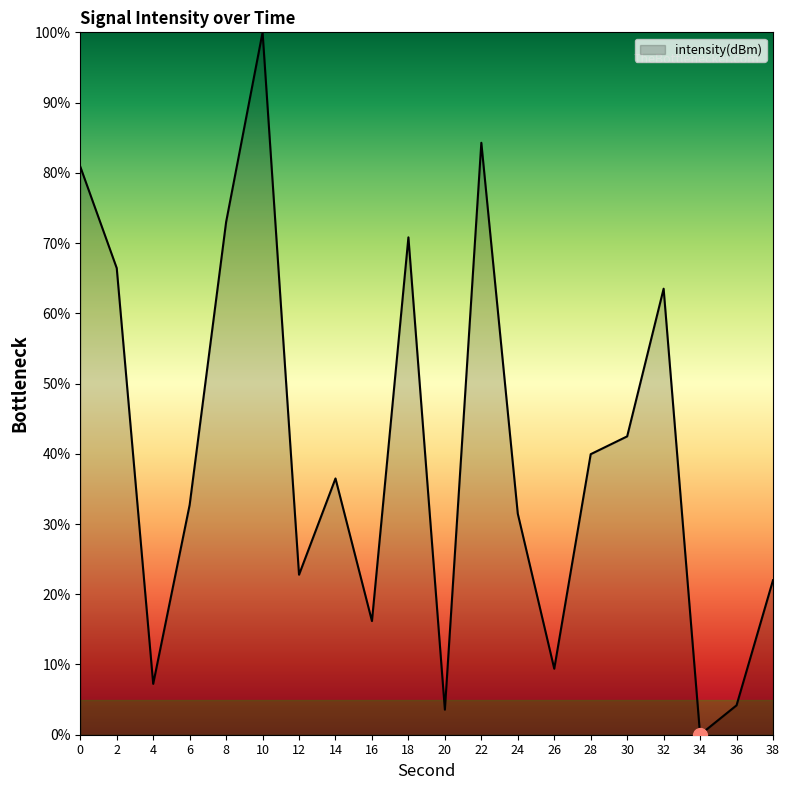

Is it true that the value at 4 is 7.2?

True